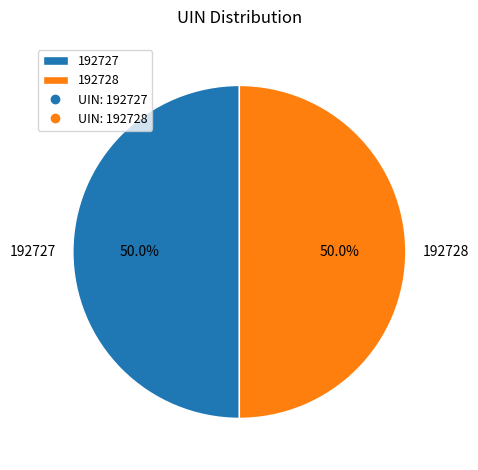

What is the ratio of the value at 192727 to the value at 192728?

1.0